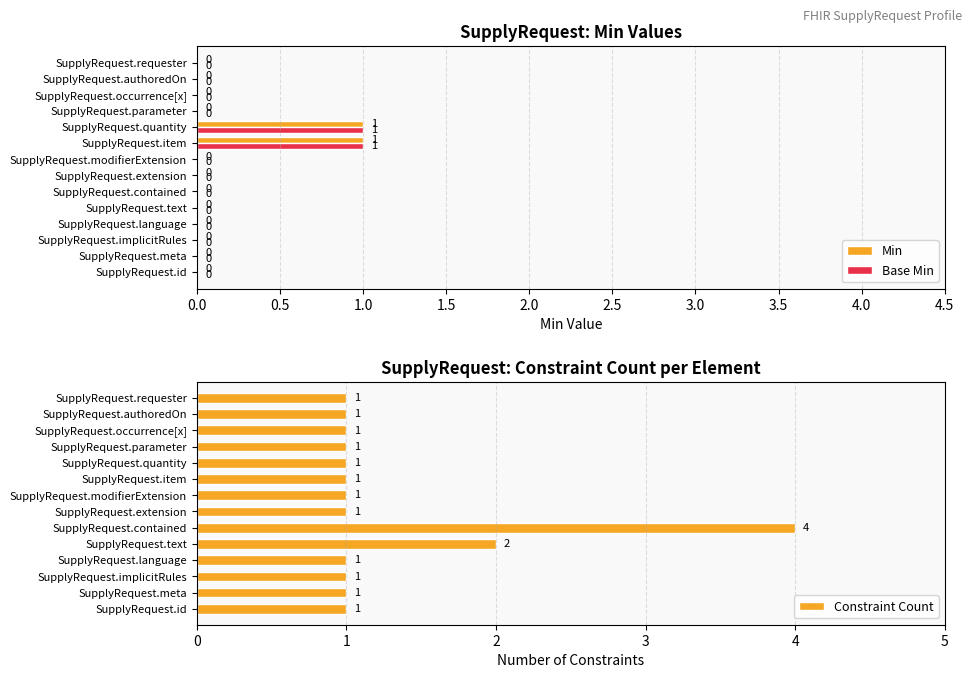

Is it true that Min equals 0 at SupplyRequest.extension?

True